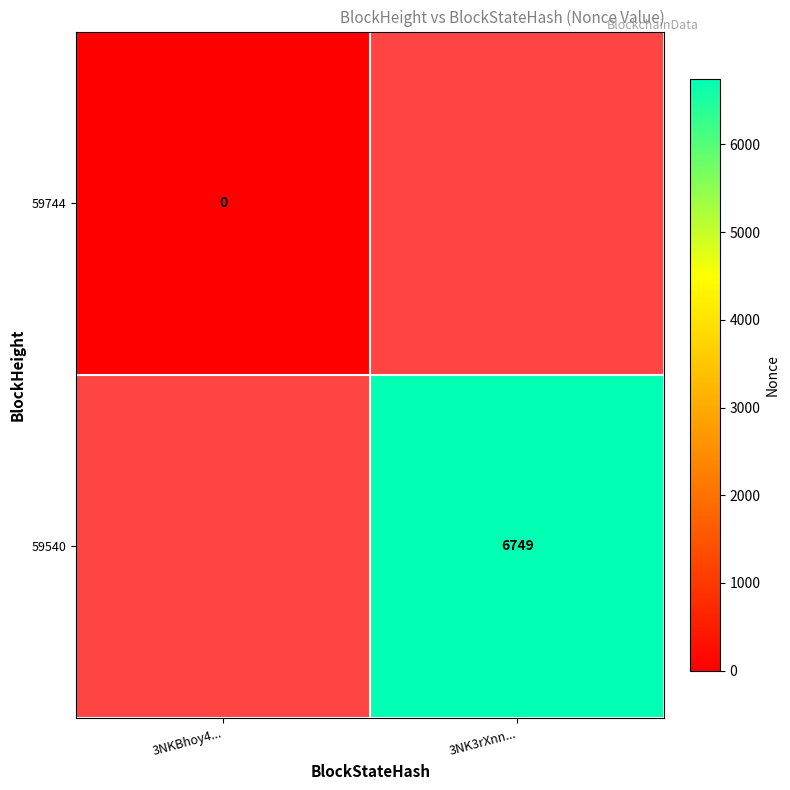

The value of 59540 at 3NK3rXnn... is 6749. True or false?

True